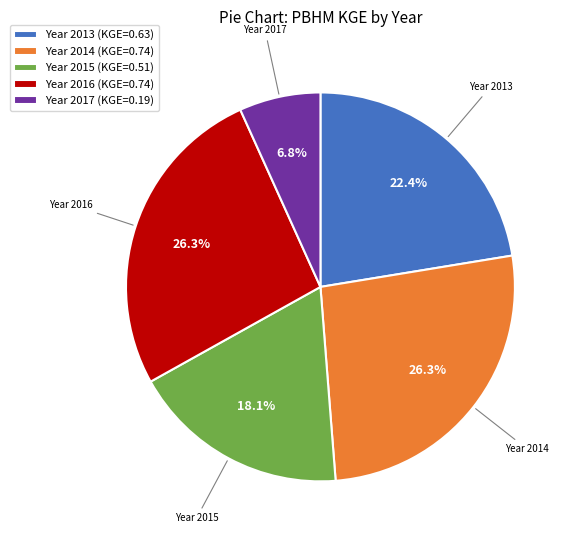

Do Year 2014 (KGE=0.74) and Year 2015 (KGE=0.51) together represent more than half of the pie?

No